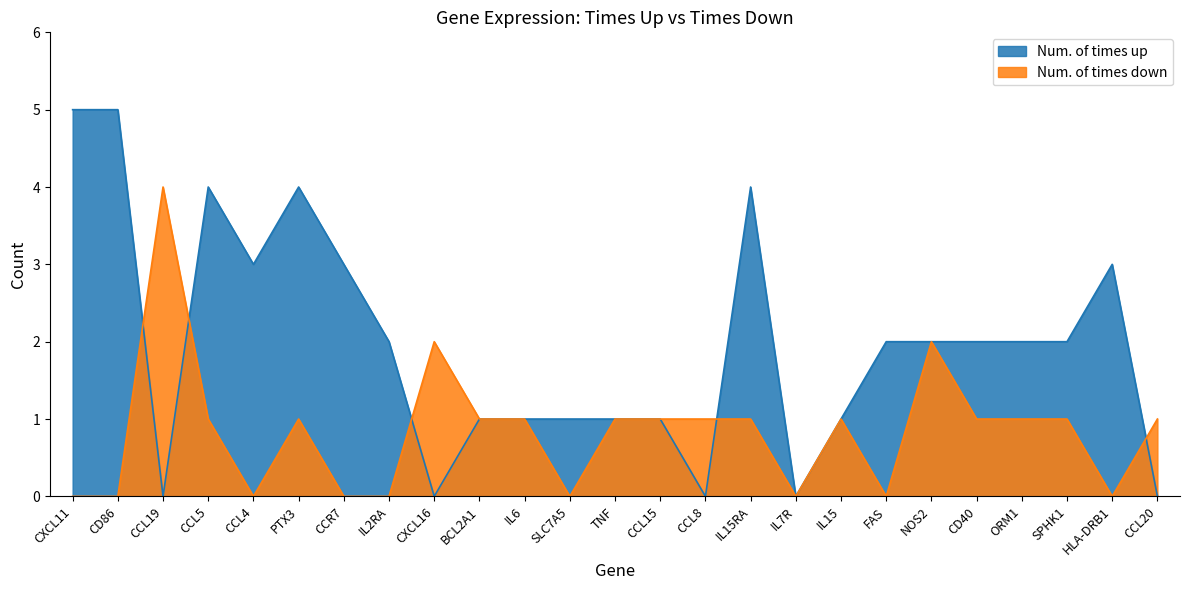

Which label corresponds to the smallest value in the chart?

CCL19